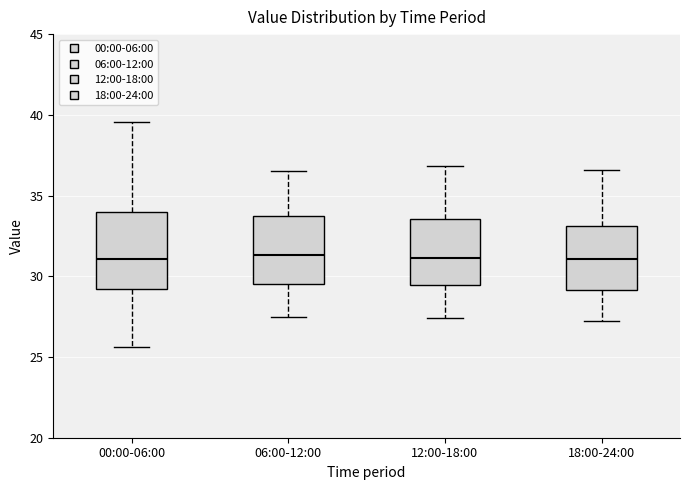

Where is the lower edge of the box for 12:00-18:00 on the y-axis? The values are not printed on the chart, so give them approximately, as read against the axis.

29.5